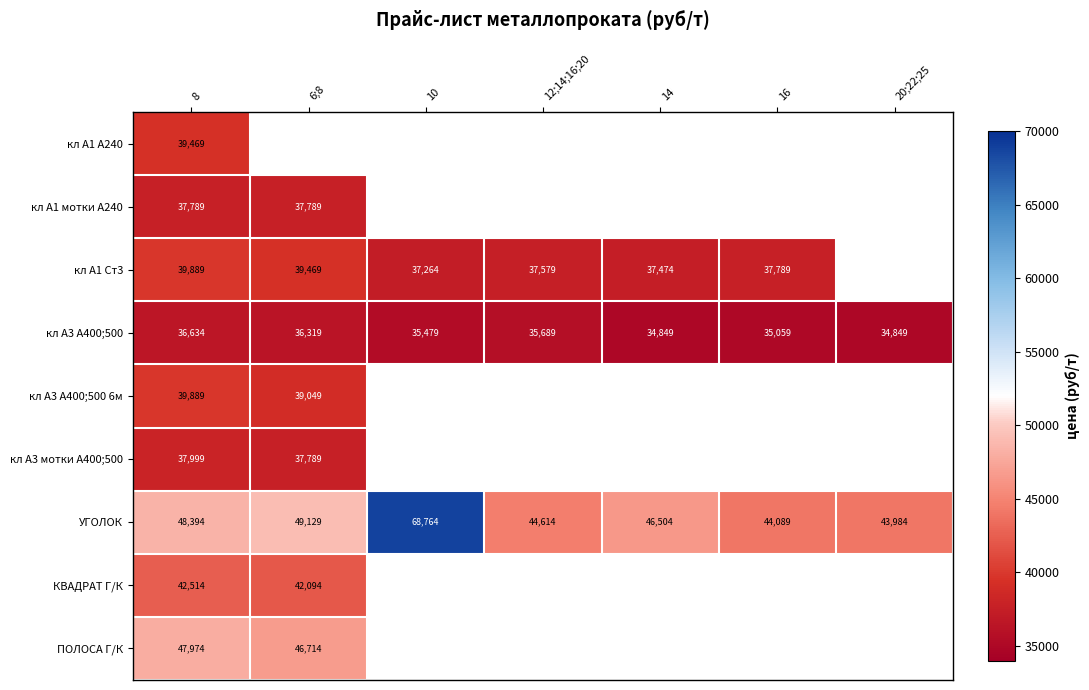

Which has a higher value, 12;14;16;20 or 8?

8